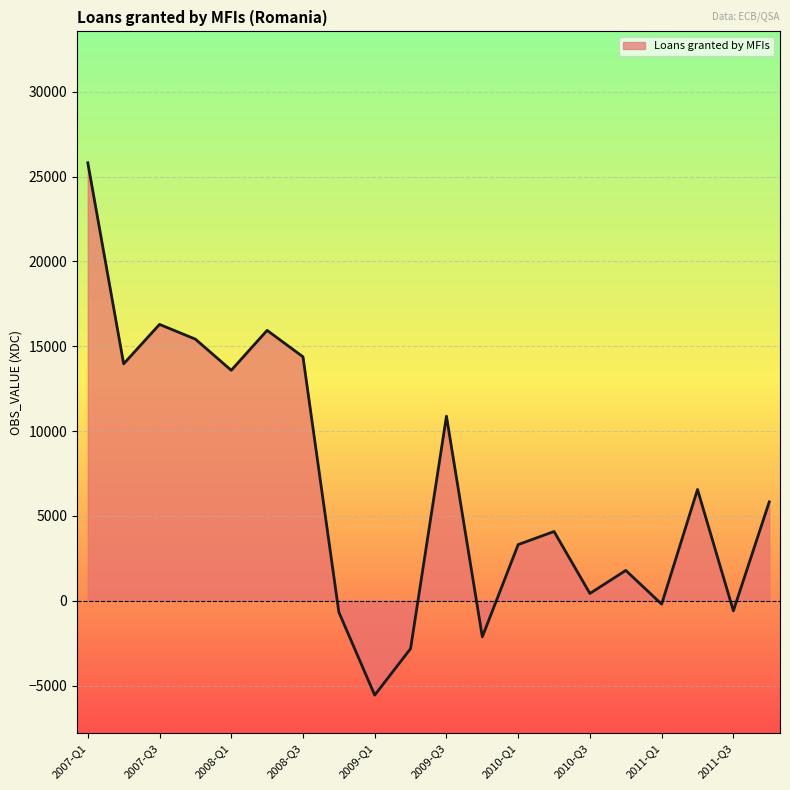

What is the minimum value shown in the chart?

-5565.6